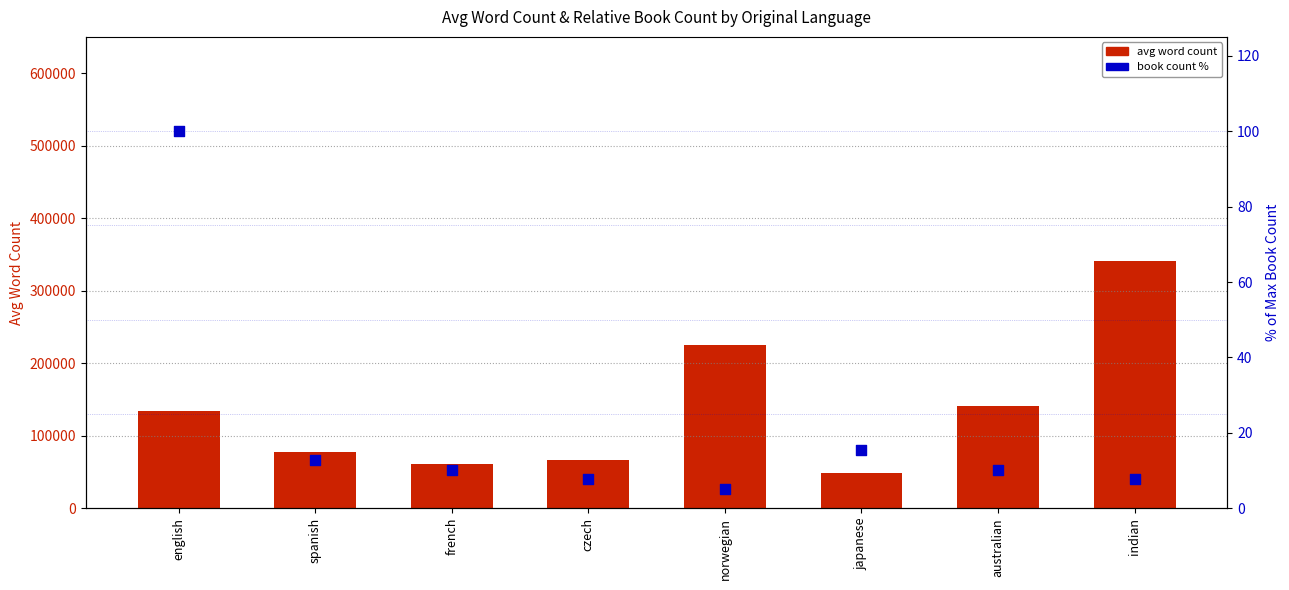

Is the value of book count % at indian greater than the value of avg word count at norwegian?

No